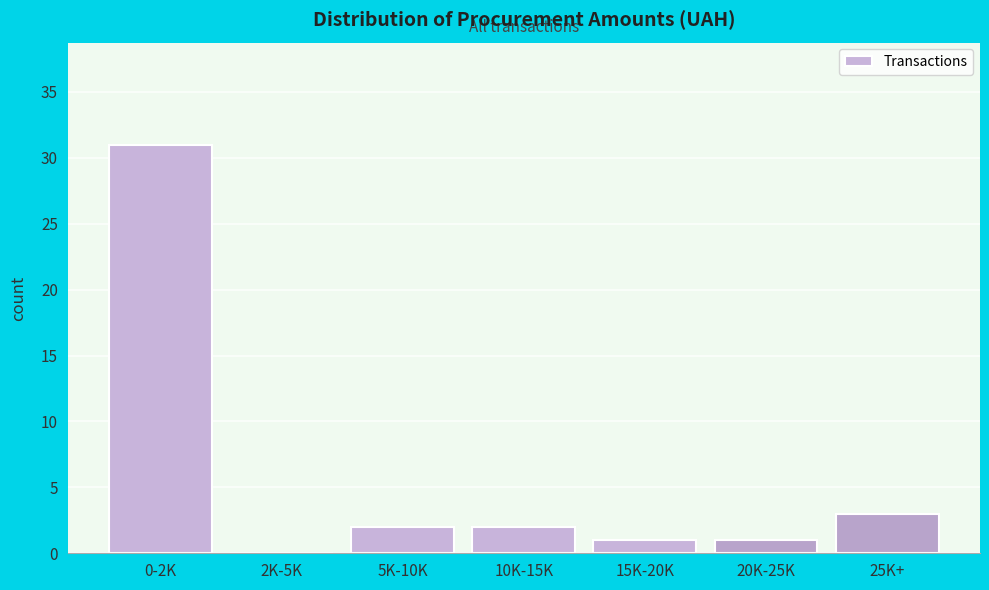

Reading right to left, list all the values displayed in this chart.

25K+=3	20K-25K=1	15K-20K=1	10K-15K=2	5K-10K=2	2K-5K=0	0-2K=31